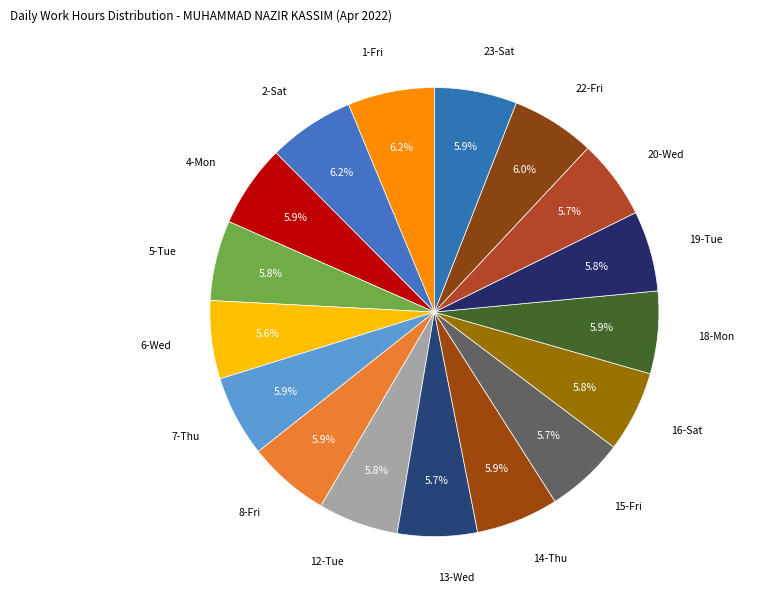

Does any single category account for the majority?

No